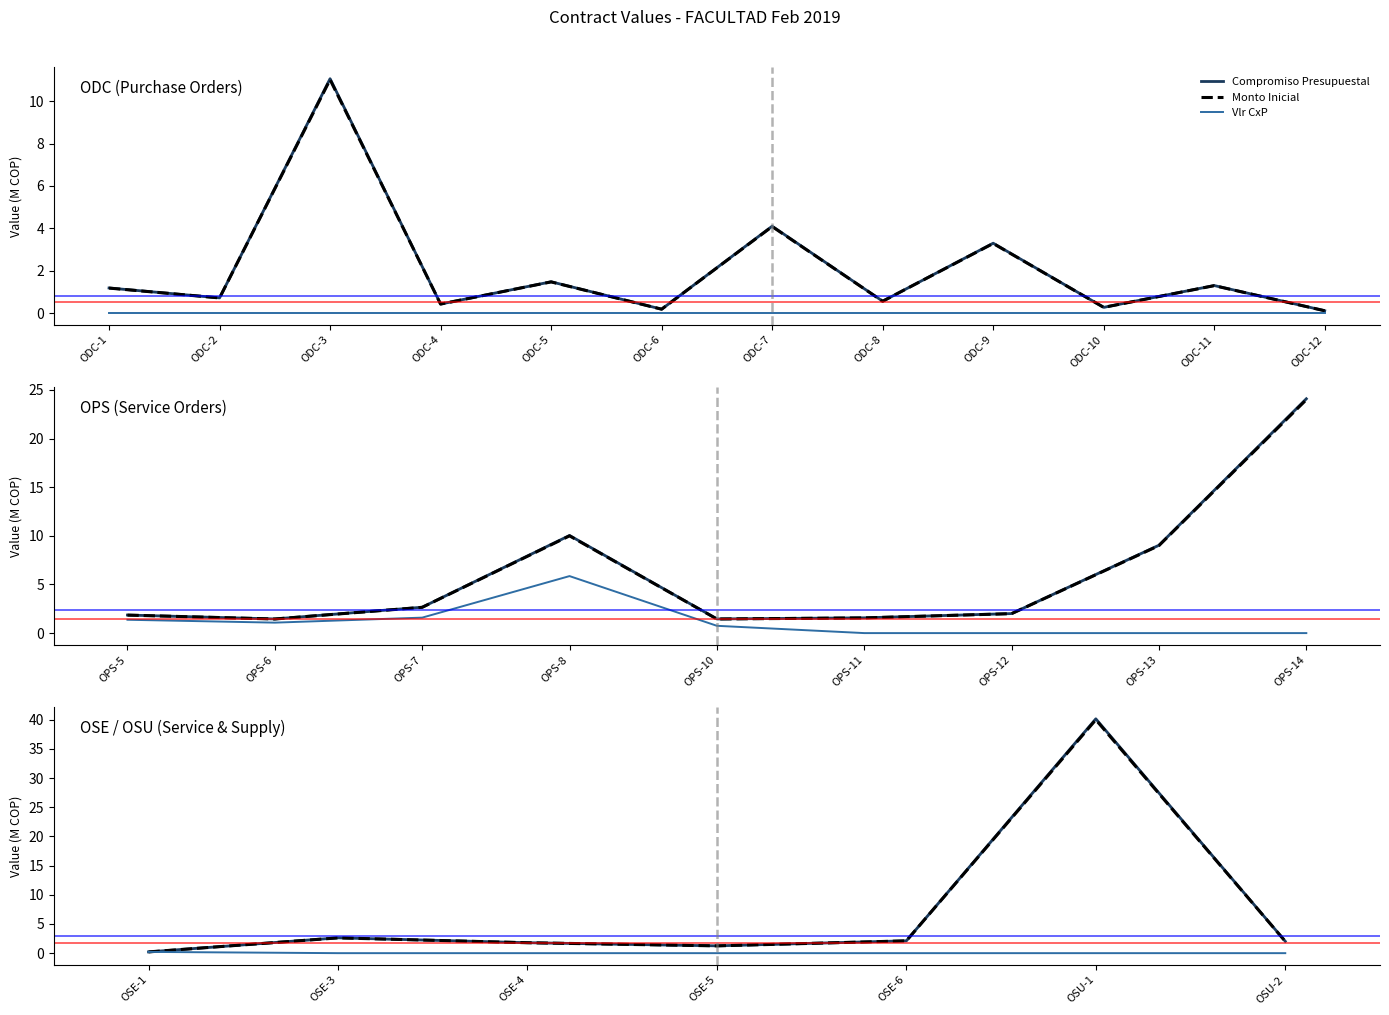

Which series has the largest range (max minus min)?

Compromiso Presupuestal